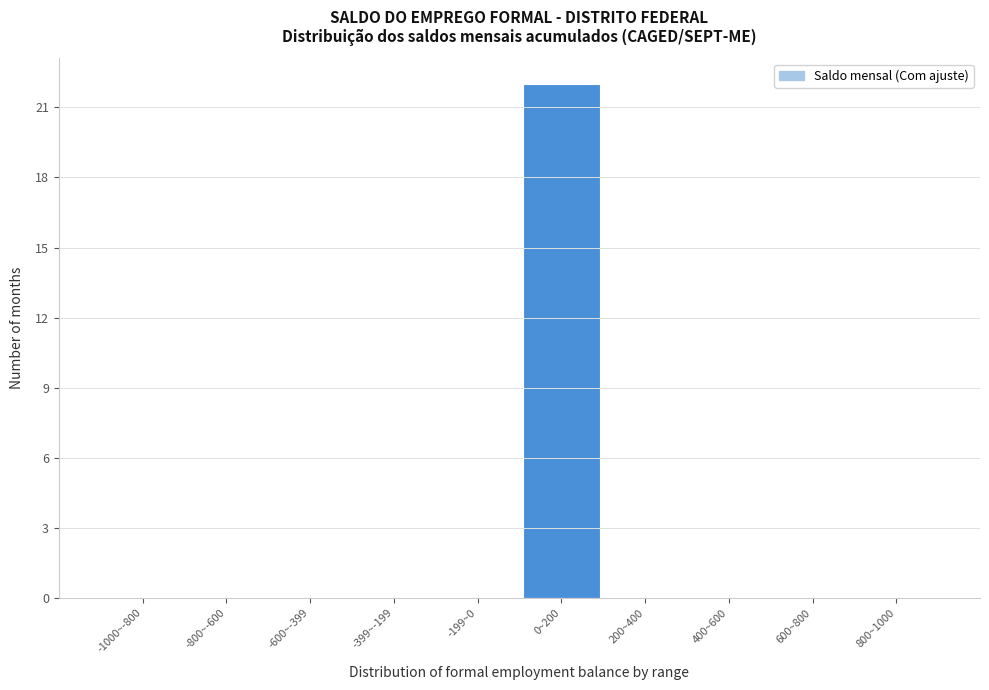

Reading left to right, list all the values displayed in this chart.

-1000~-800=0	-800~-600=0	-600~-399=0	-399~-199=0	-199~0=0	0~200=22	200~400=0	400~600=0	600~800=0	800~1000=0